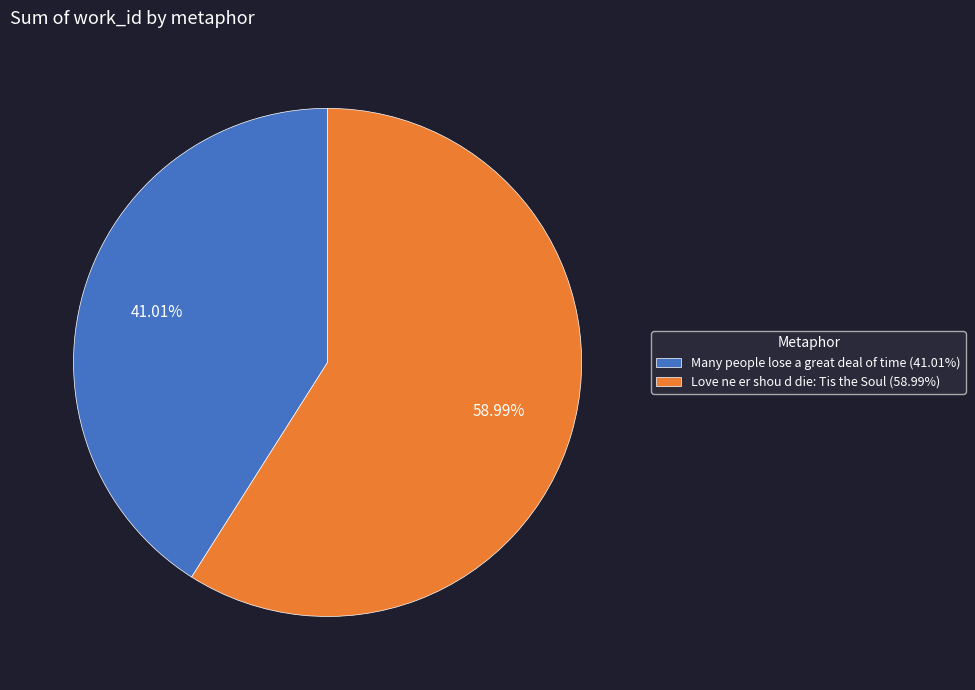

To the nearest percent, what is the combined percentage of Love ne er shou d die: Tis the Soul and Many people lose a great deal of time?

100%